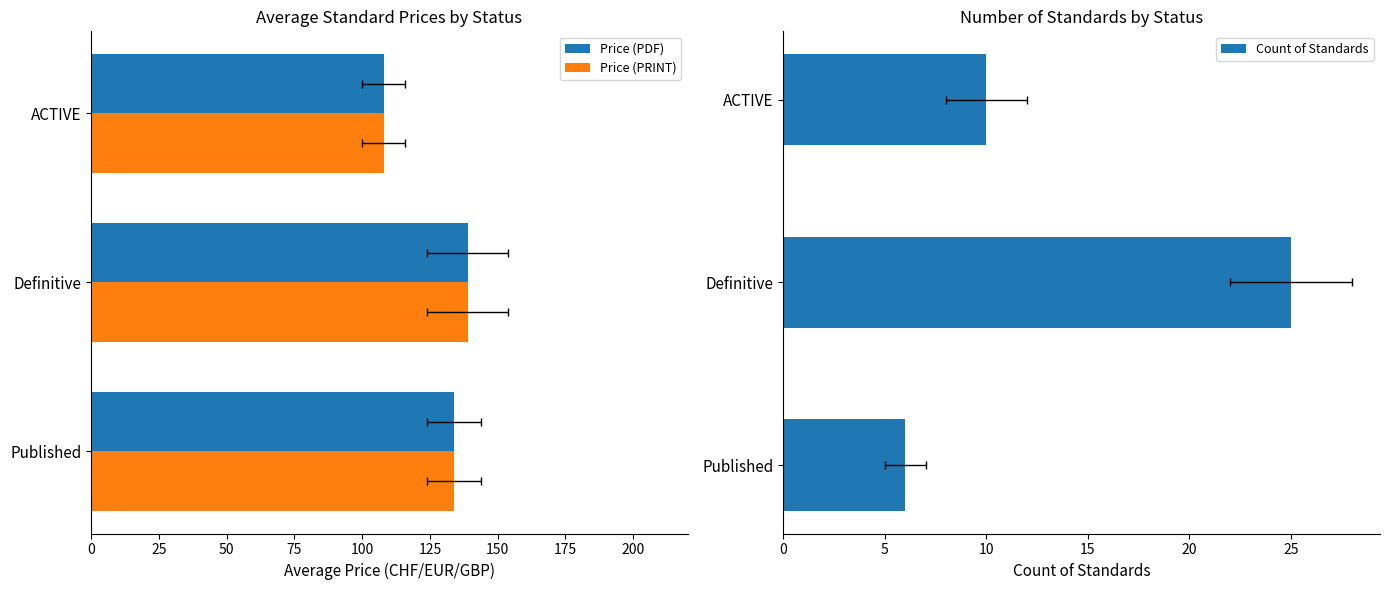

True or false: Count of Standards has a value of 17.4 at ACTIVE.

False